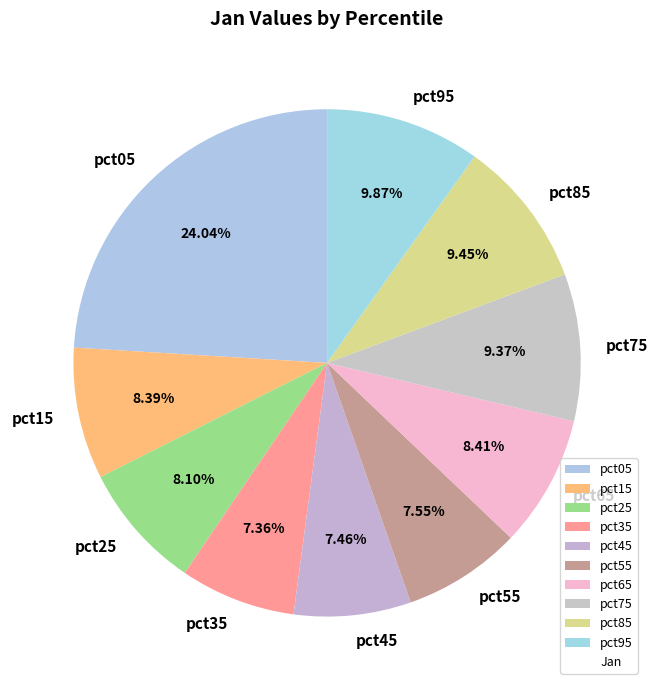

To the nearest percent, what is the difference between the pct55 and pct65 slice percentages?

1%